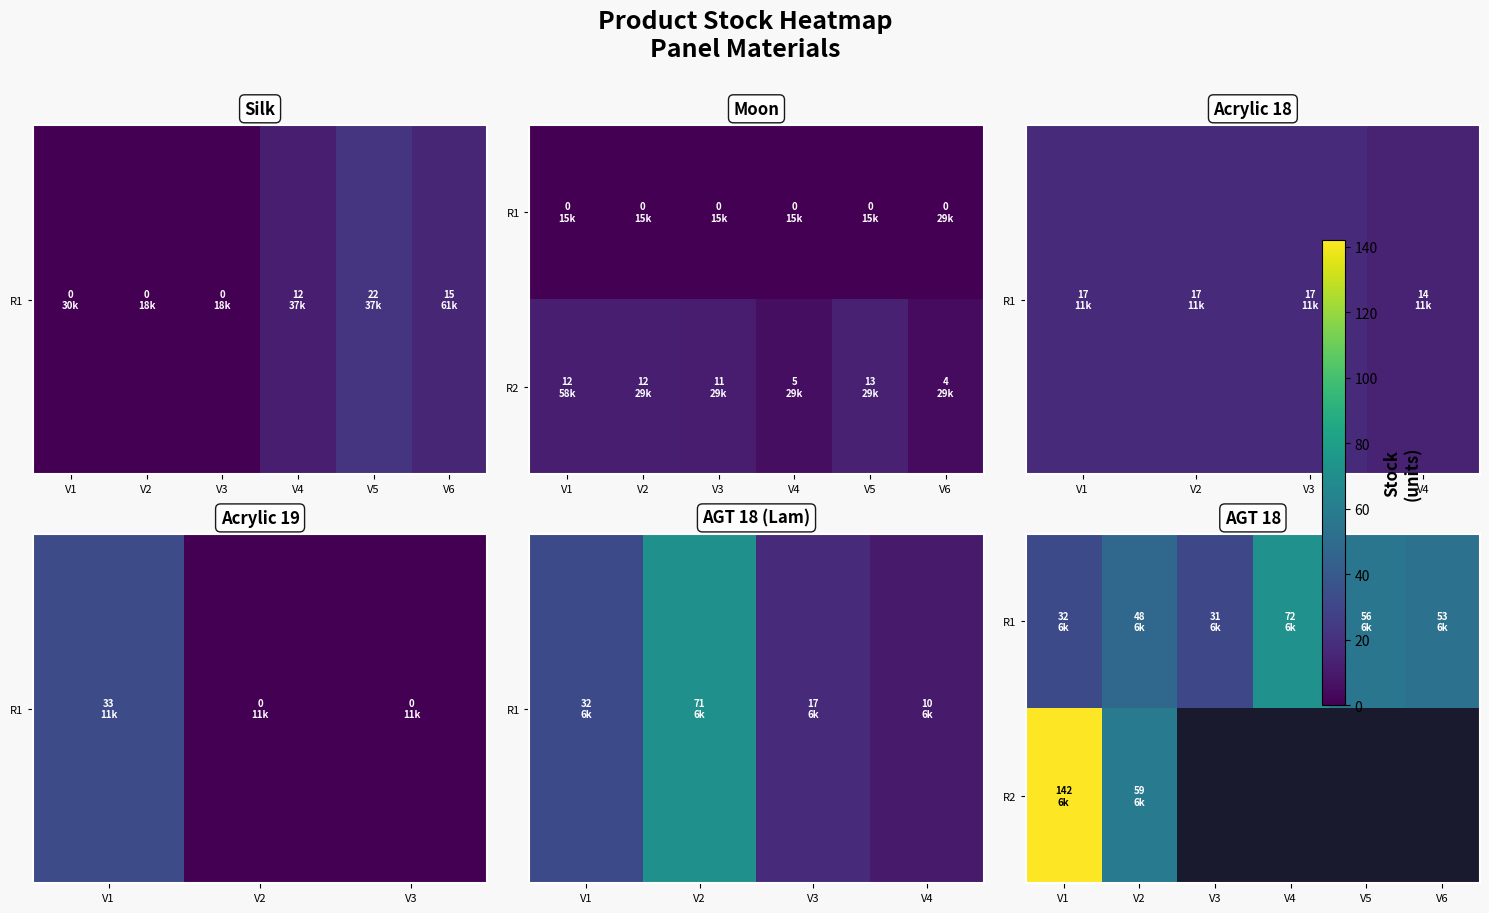

At which label does R1 reach its peak?

V4